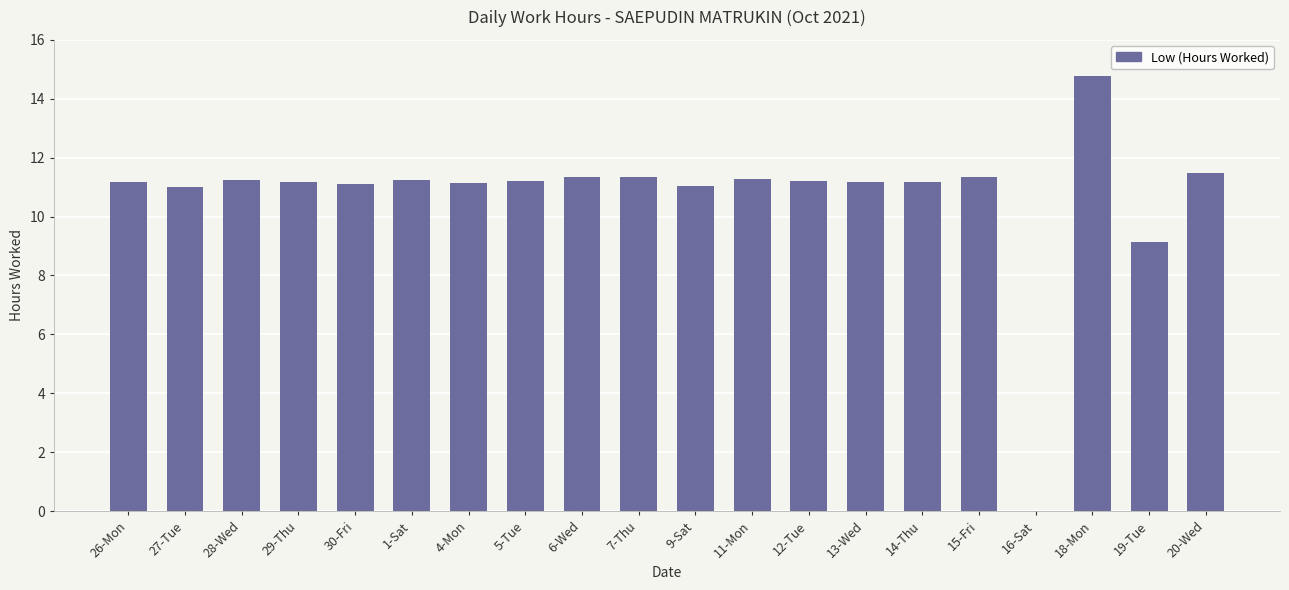

What is the ratio of the value at 27-Tue to the value at 18-Mon?

0.7